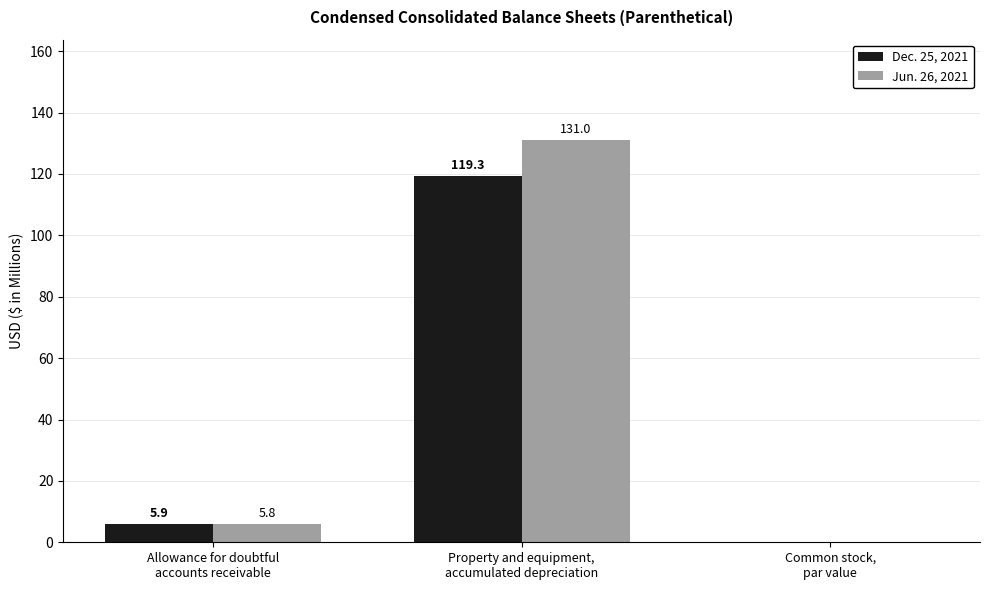

Are the bars grouped side by side (vs. stacked)?

Yes